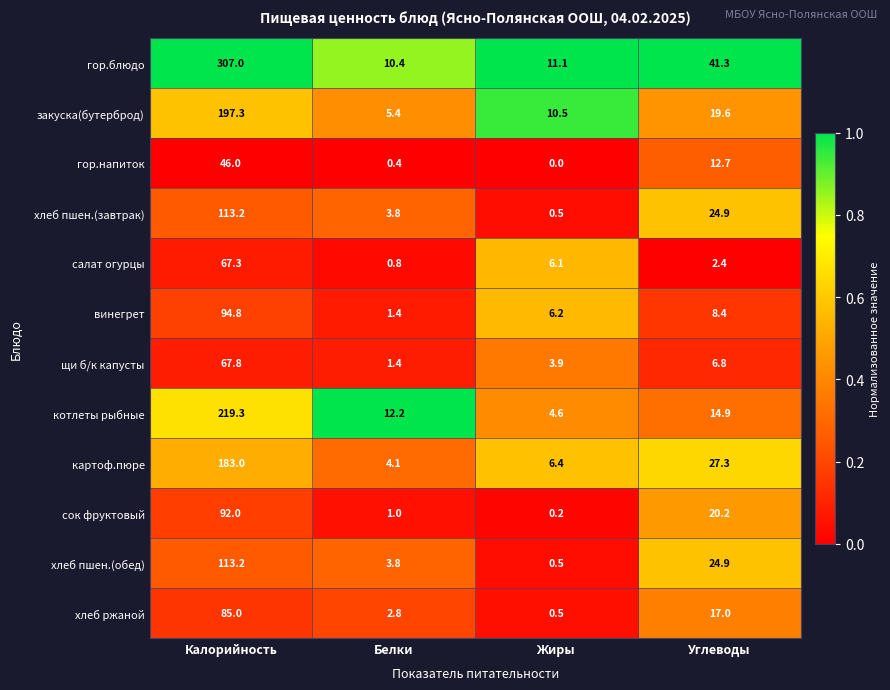

Which series changed the most between Калорийность and Белки?

гор.блюдо